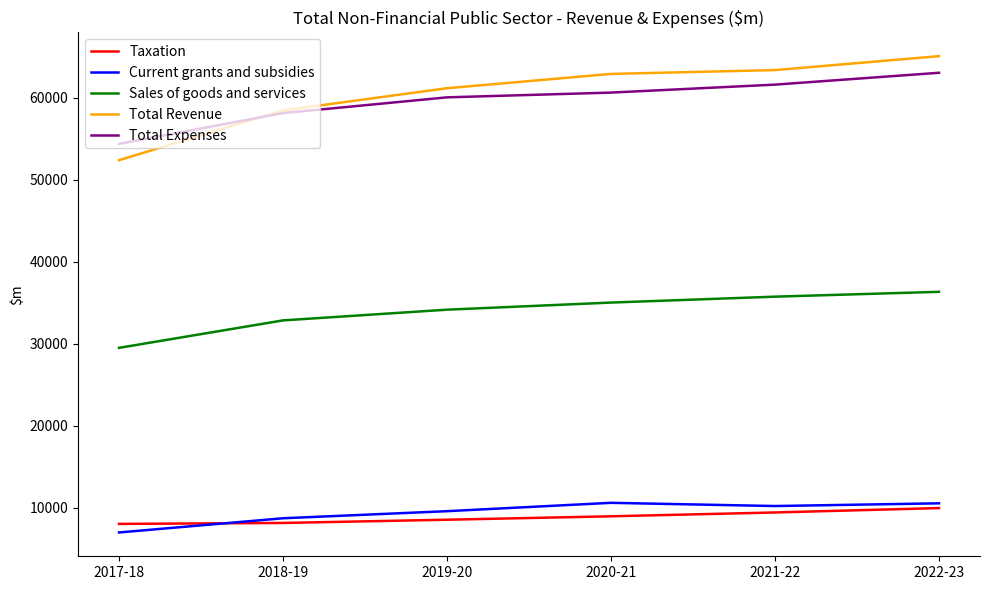

What is the lowest value of the Current grants and subsidies series?

7013